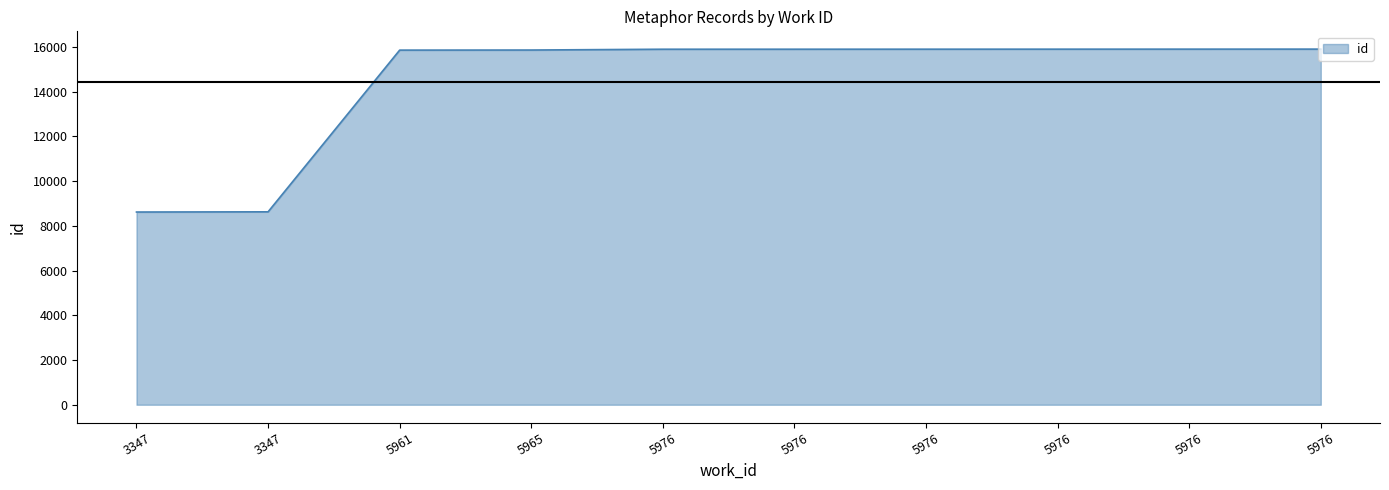

Is this an area chart (filled region under the line)?

Yes